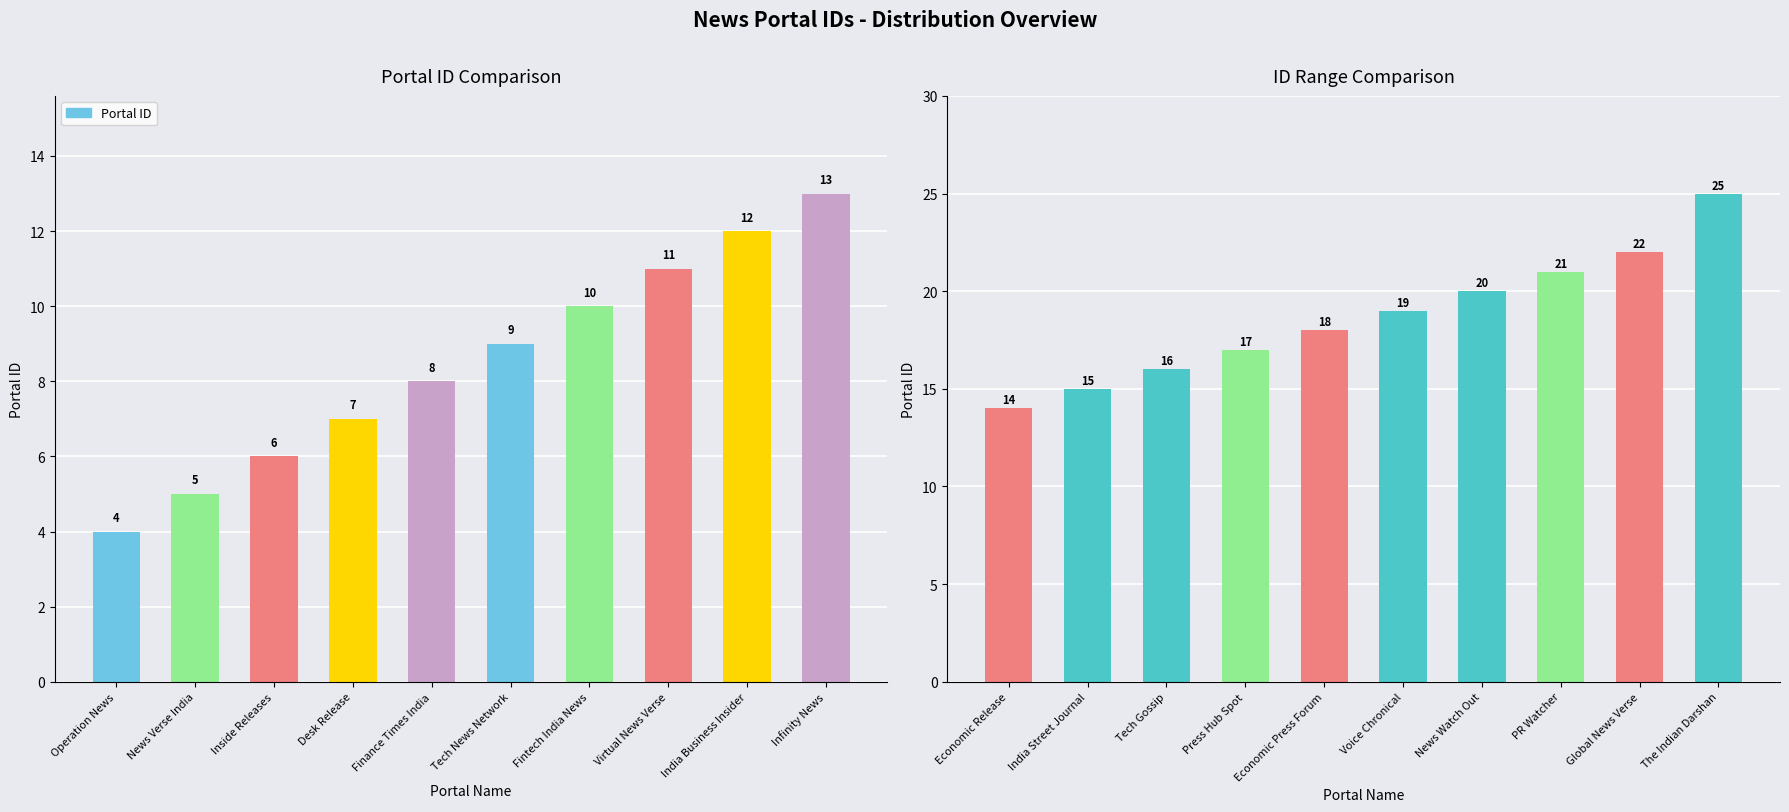

What is the label of the 7th bar from the right?

Press Hub Spot